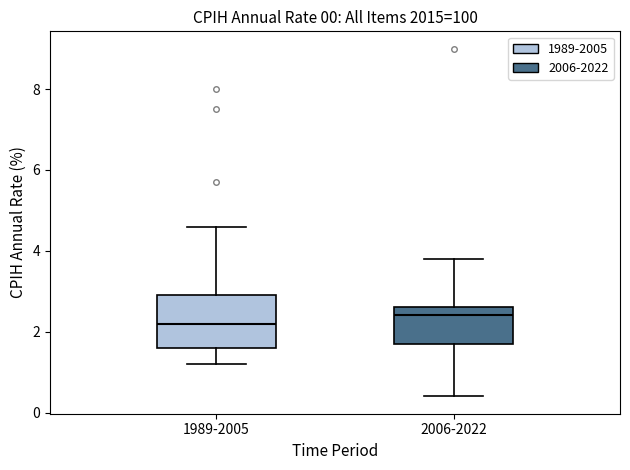

Comparing the boxes themselves (not the whiskers), which one is the tallest?

1989-2005